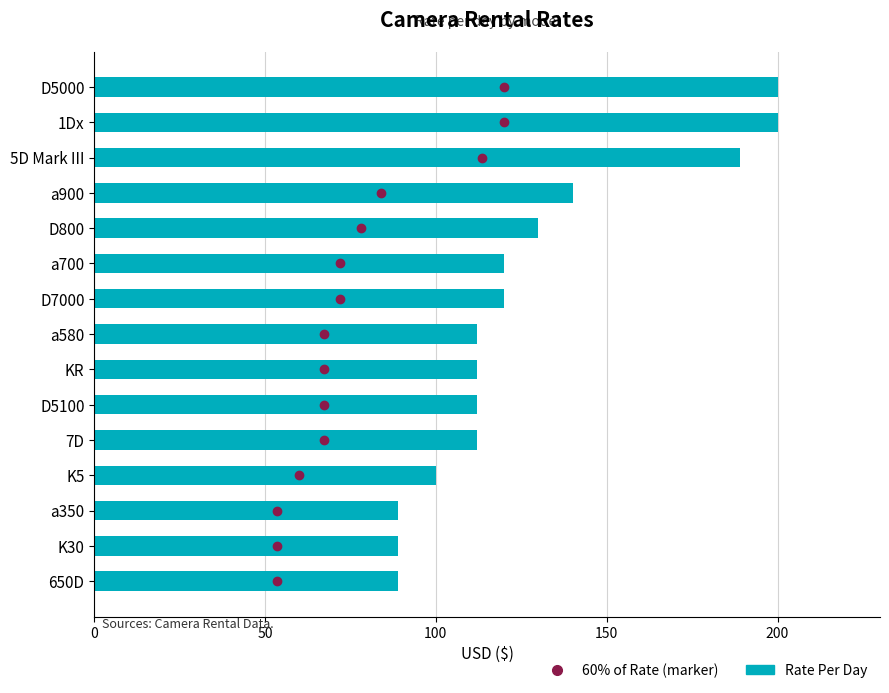

What is the smallest value displayed?

89